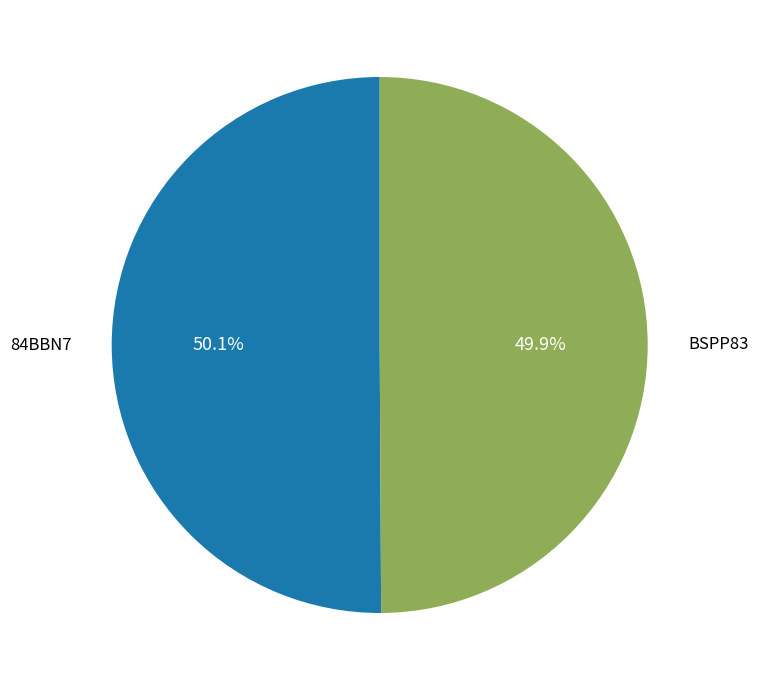

Is there any slice that represents more than half of the pie?

Yes